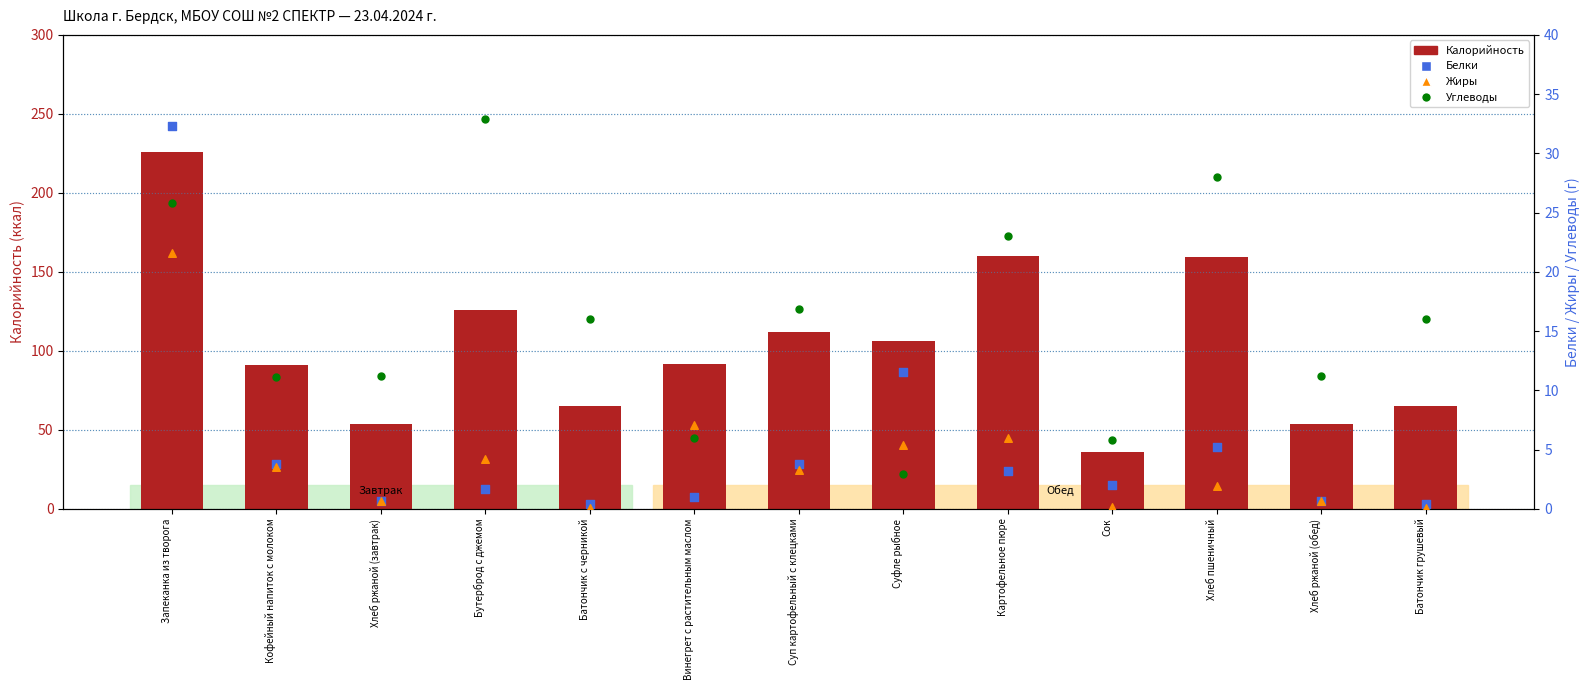

At how many categories does at least one series exceed 137?

3